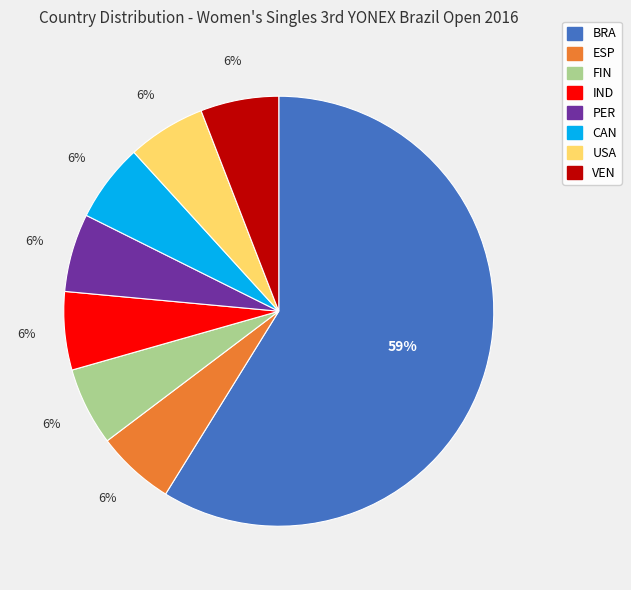

Is there any slice that represents more than half of the pie?

Yes